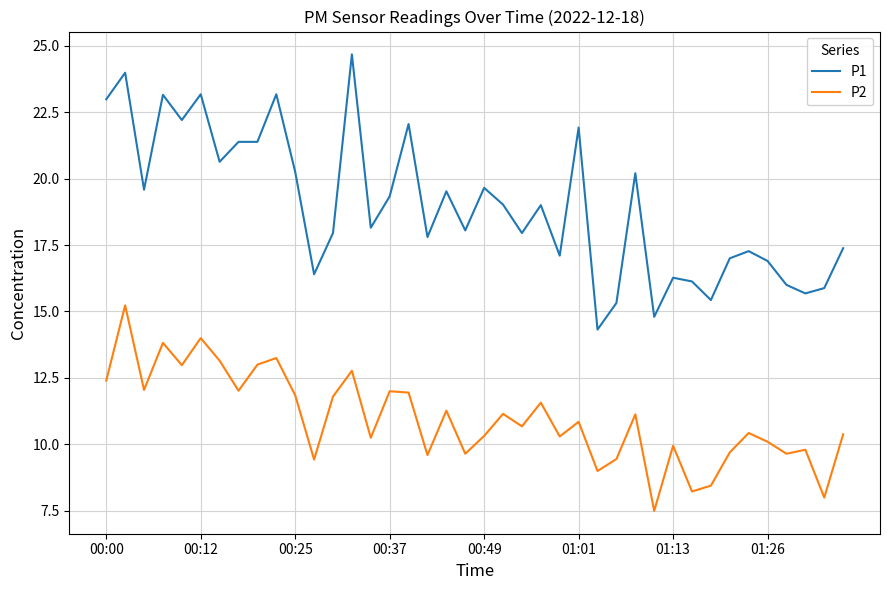

True or false: P1 and P2 intersect in this chart.

False